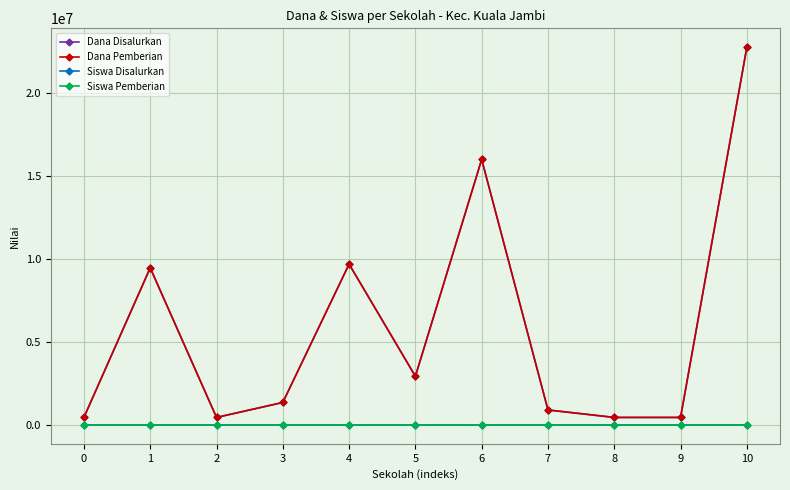

In Dana Disalurkan, how many points are lower than both neighbors (excluding endpoints)?

2